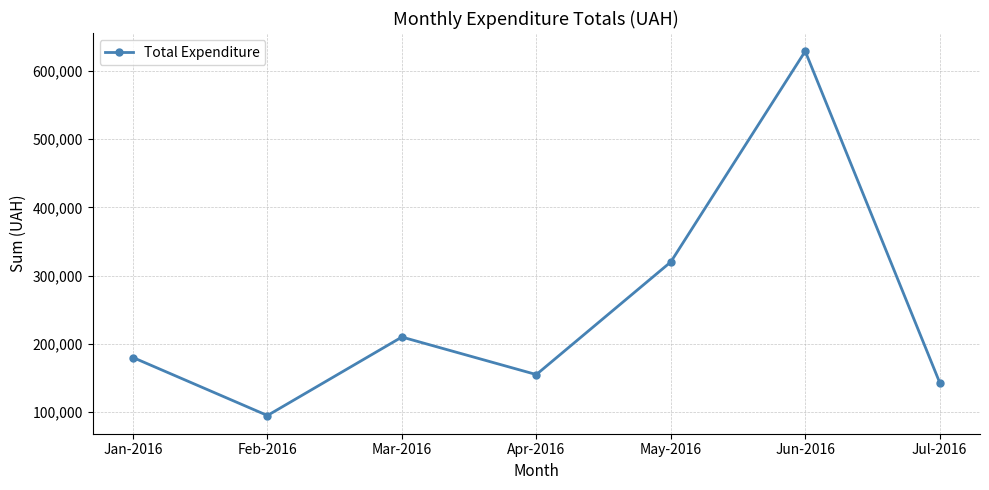

Does the chart have visible grid lines?

Yes